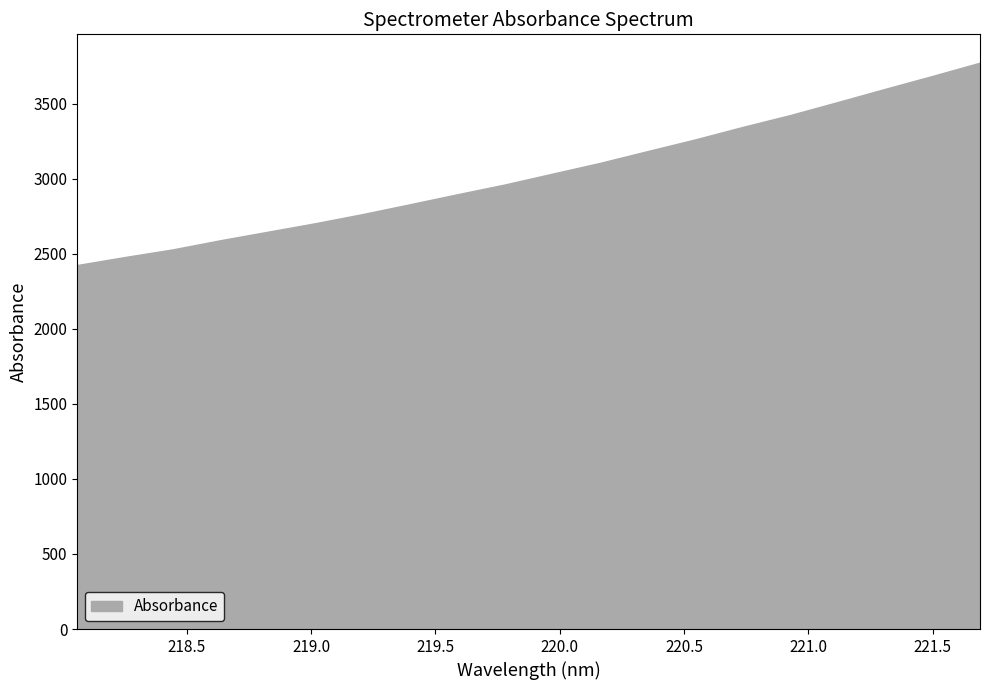

What is the label of the 10th point from the left?

219.7801